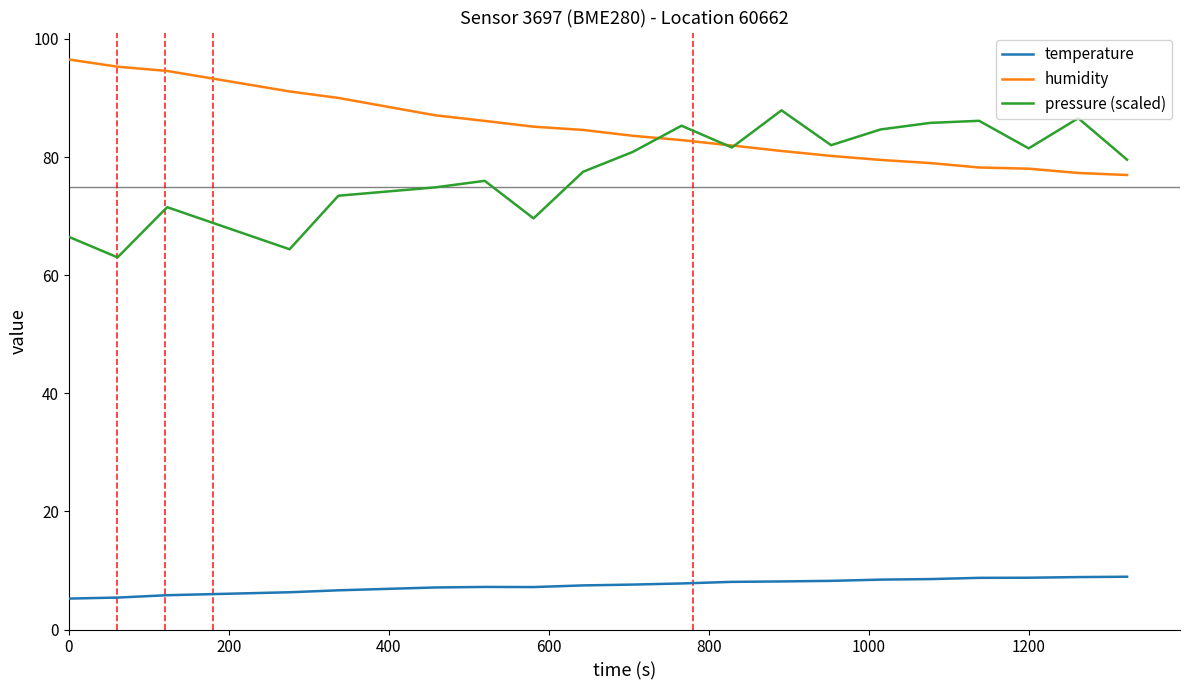

Which series has the largest total across all categories?

humidity